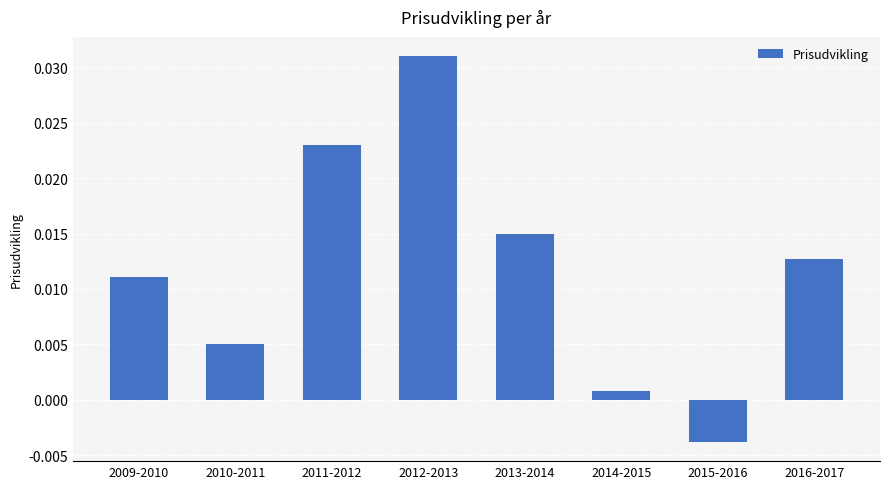

Are the bars grouped side by side (vs. stacked)?

No